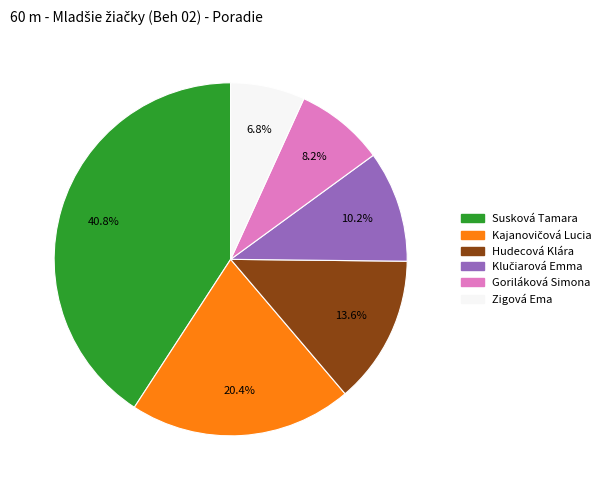

True or false: Hudecová Klára accounts for 14% of the total.

True